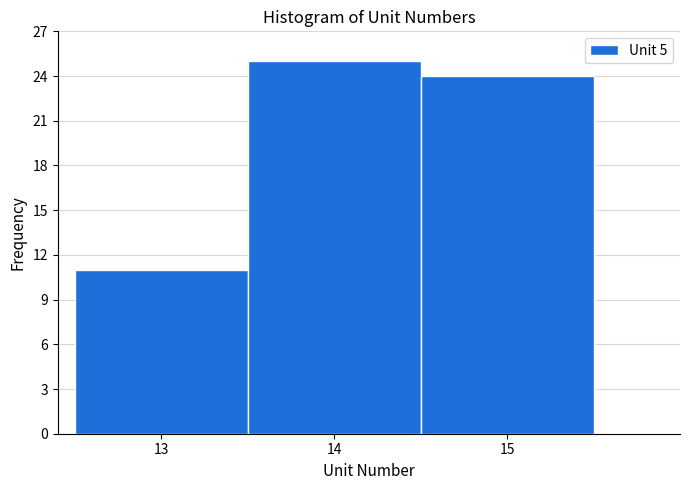

How tall is the bar that spans 12.5 to 13.5 on the x-axis? The values are not printed on the chart, so give them approximately, as read against the axis.

11